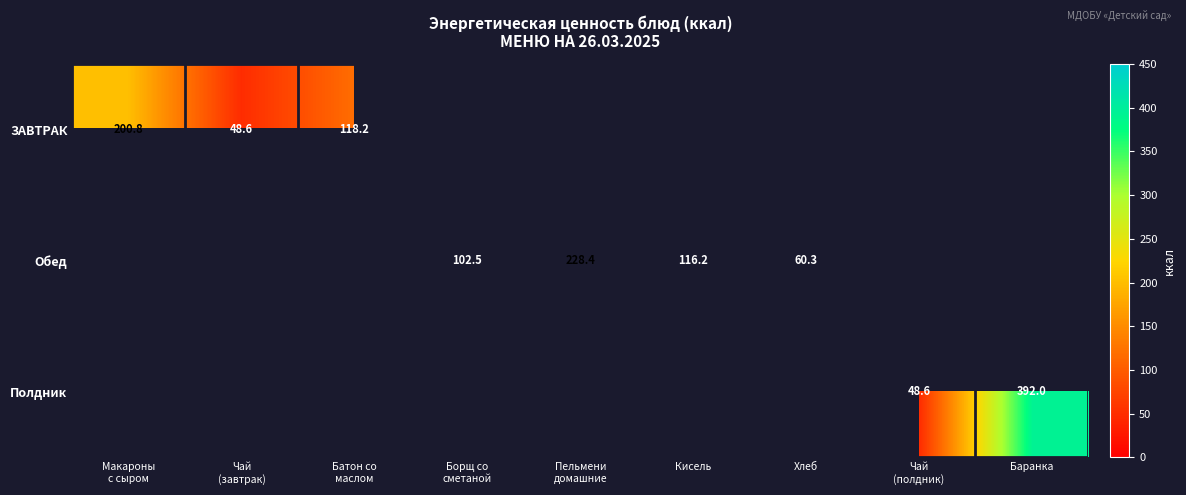

True or false: Обед has a value of 67.6 at Кисель.

False